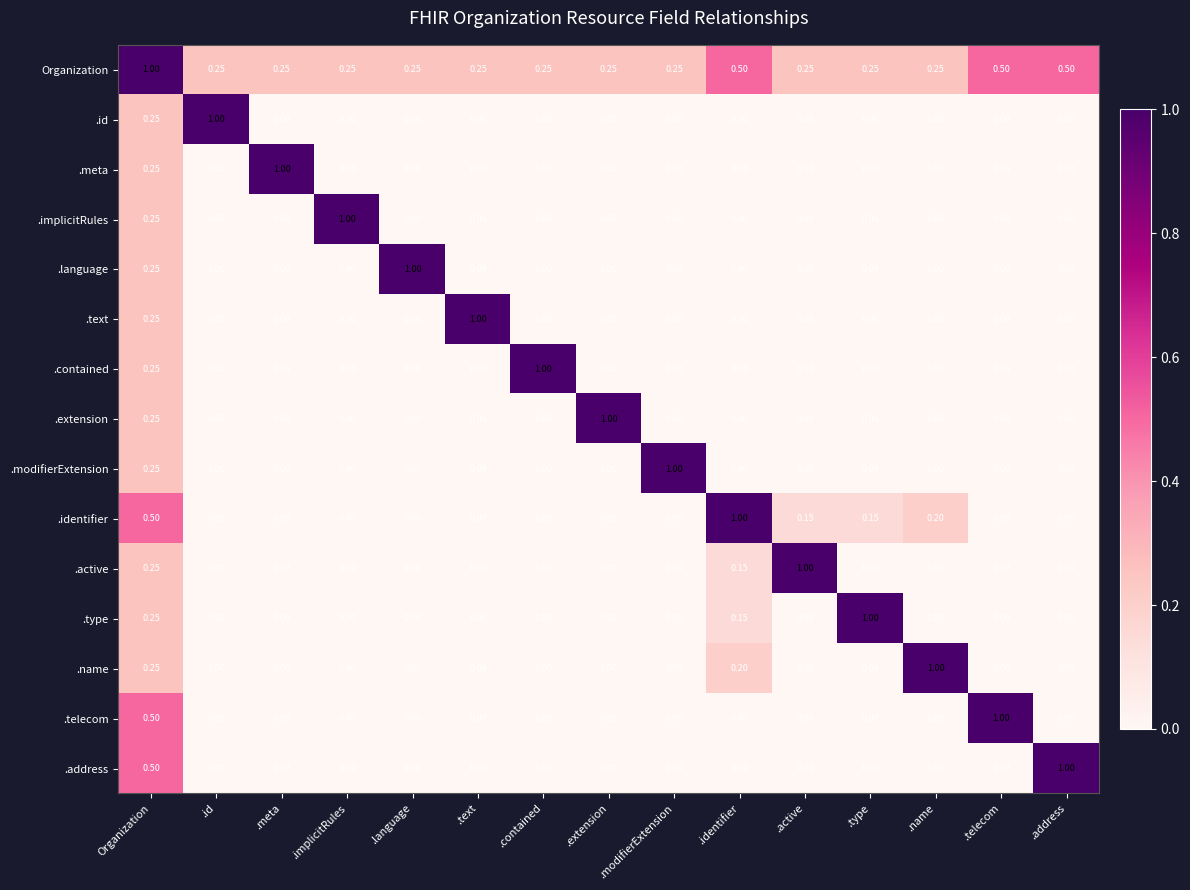

At which label does .modifierExtension reach its peak?

.modifierExtension